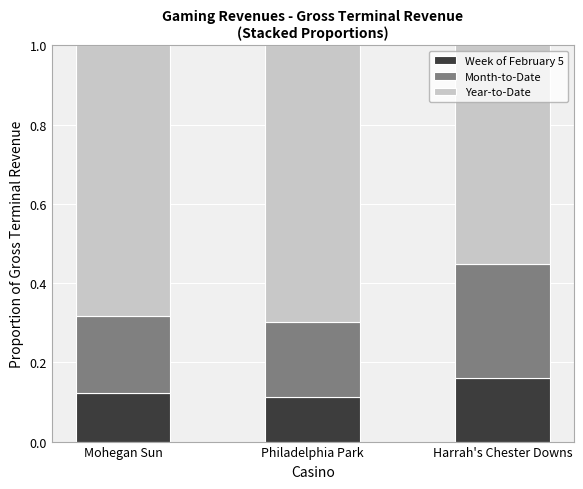

The Week of February 5 series shows 0.1 at Harrah's Chester Downs. True or false?

False